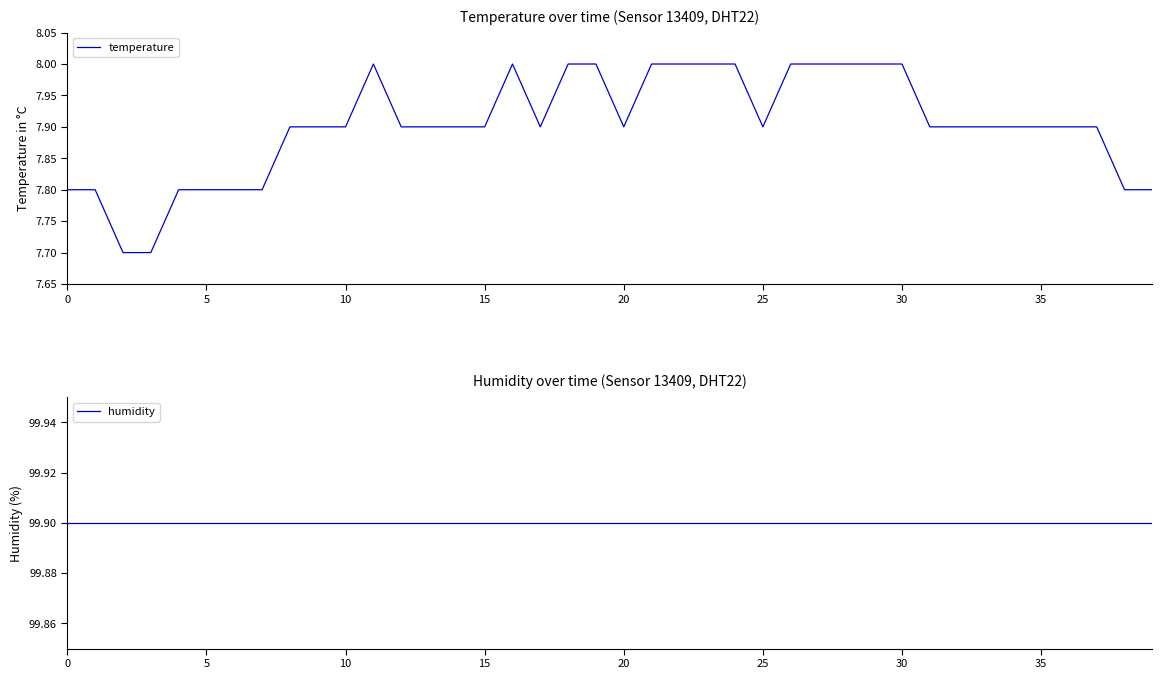

True or false: humidity has a value of 99.9 at 39.

True